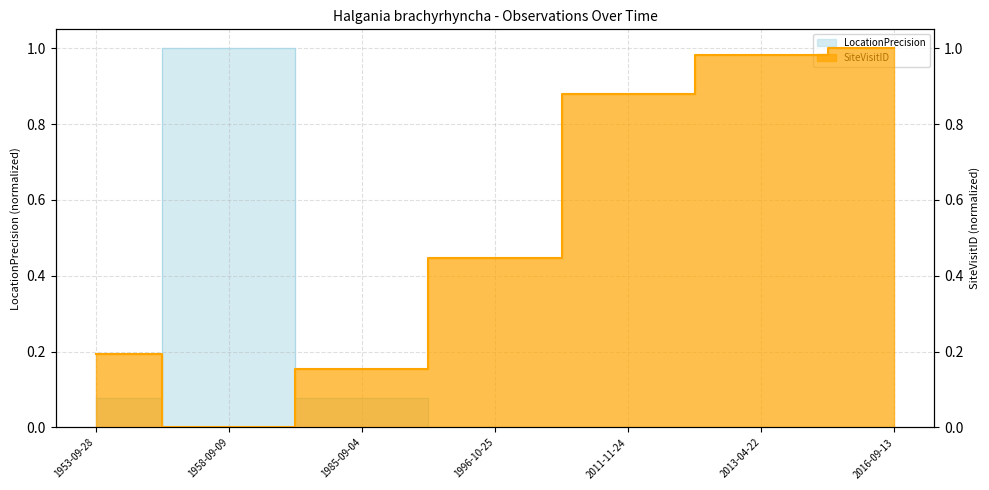

The value of SiteVisitID at 2013-04-22 is 1.5. True or false?

False